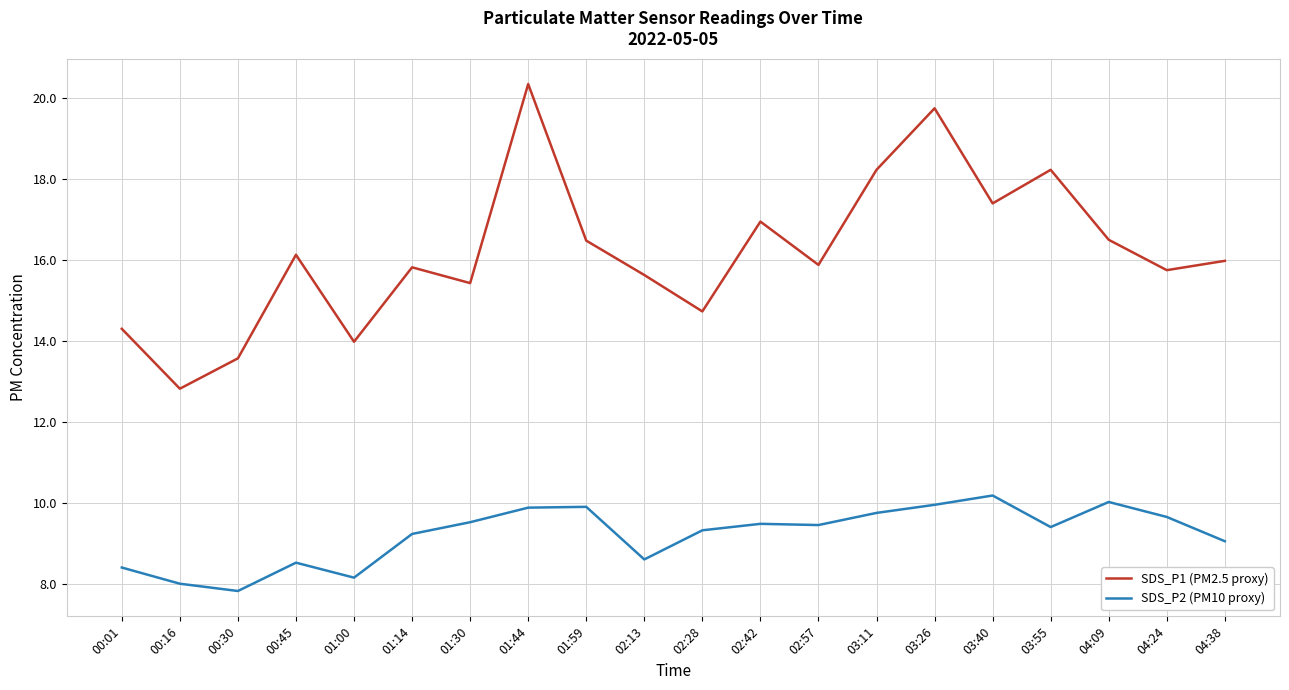

What is the sum of all SDS_P1 (PM2.5 proxy) values?

323.9